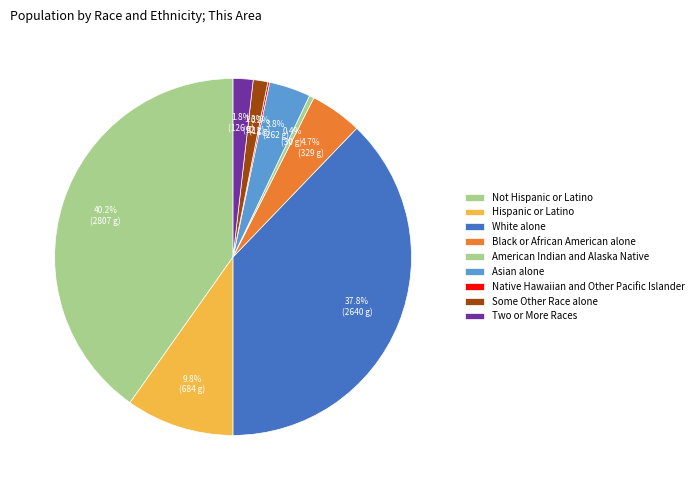

How many segments does this pie chart have?

9